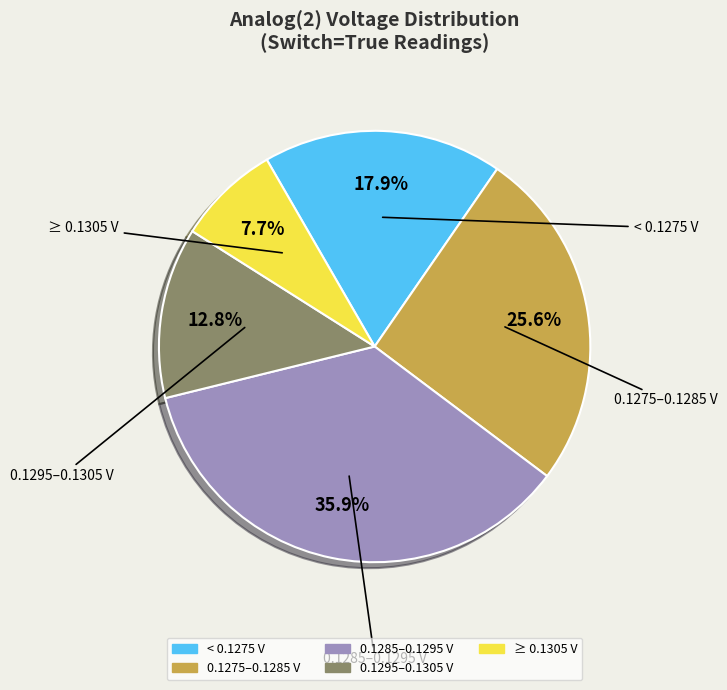

How many segments does this pie chart have?

5